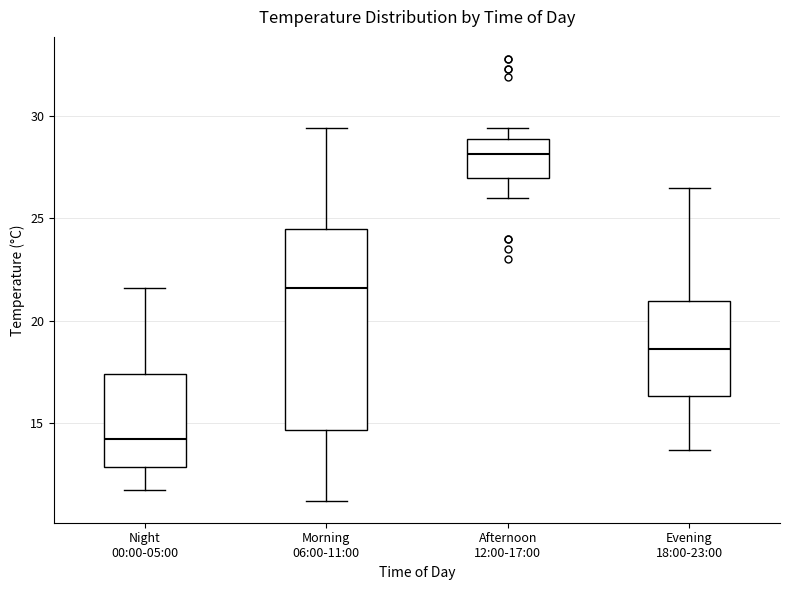

Which box is the tallest, from its lower edge to its upper edge?

Morning 06:00-11:00